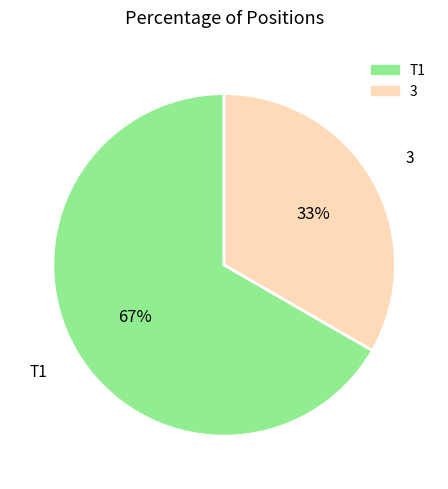

What is the ratio of the value at 3 to the value at T1?

0.5